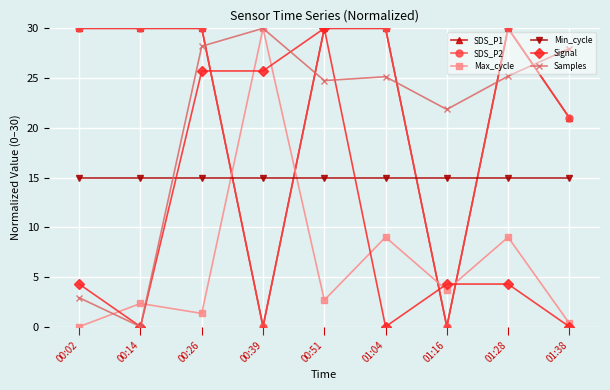

What is the total value across all series at 00:14?

77.3